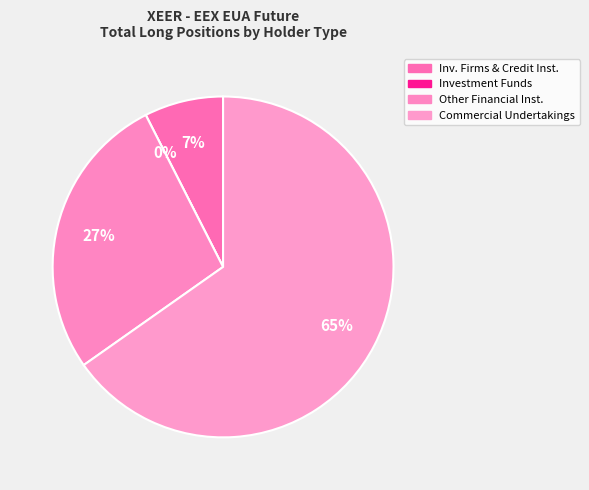

The Other Financial Institutions slice represents 27% of the pie. True or false?

True